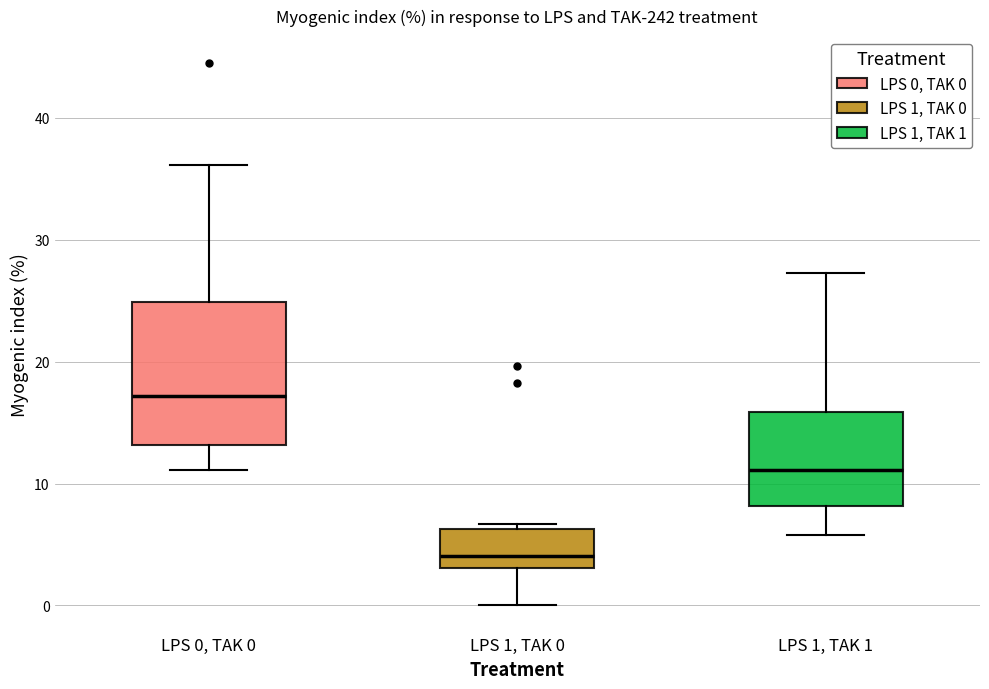

Where does the median line of the box for LPS 1, TAK 0 sit on the y-axis? The values are not printed on the chart, so give them approximately, as read against the axis.

4